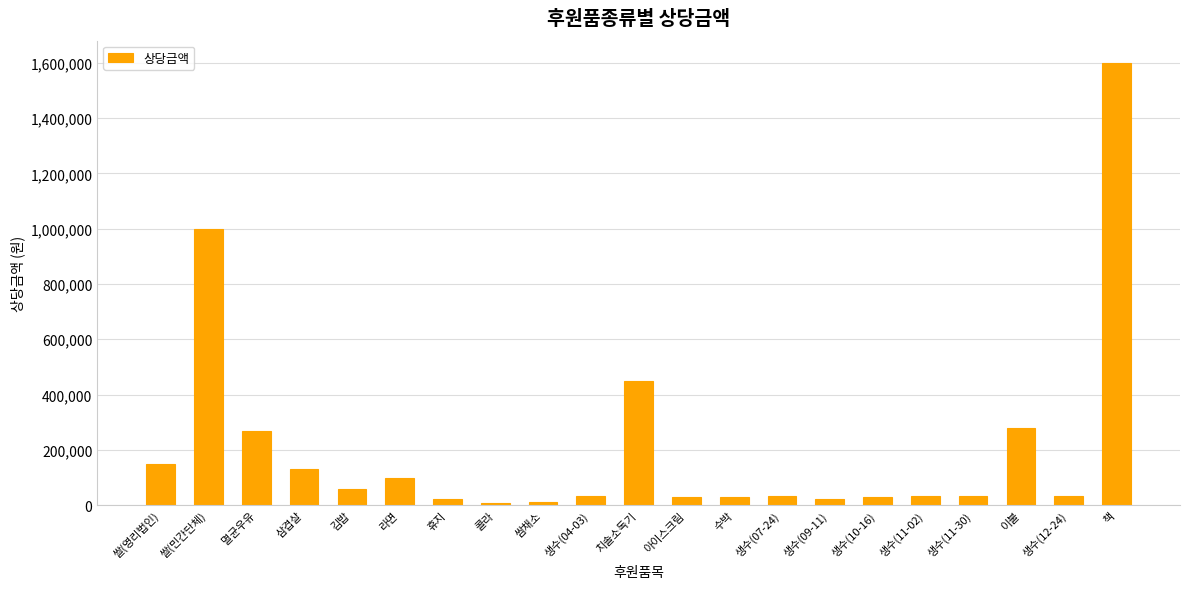

Where is the data nearest to the value 803750?

쌀(민간단체)